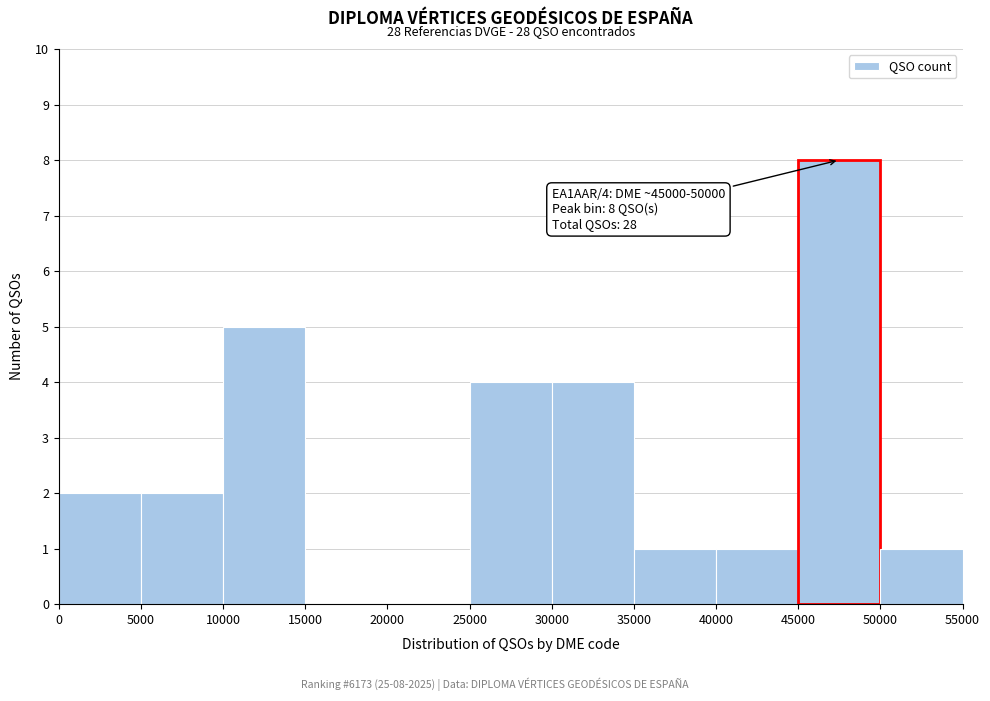

Which range on the x-axis has the tallest bar?

45000 to 50000